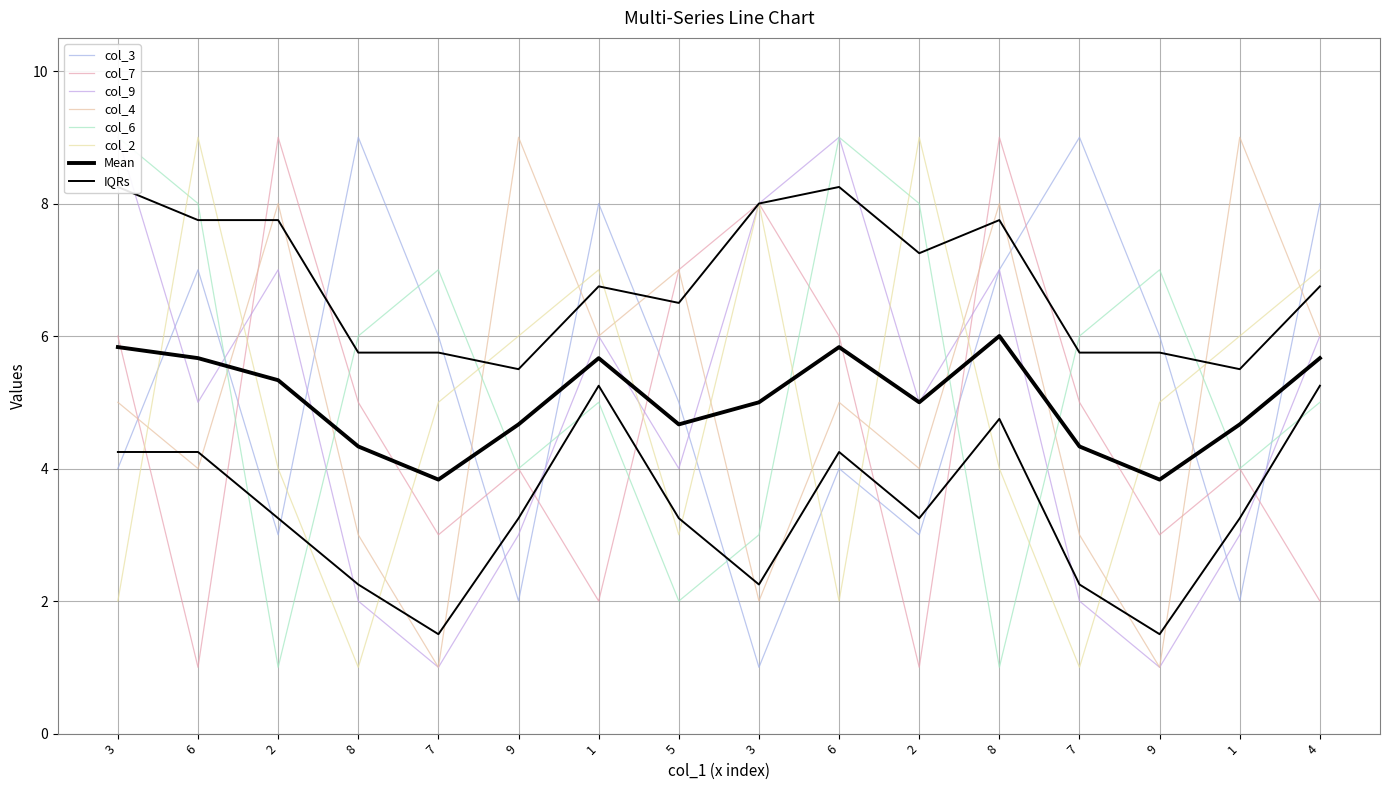

Reading right to left, extract all data points from this chart.

col_3: 4=8	1=2	9=6	7=9	8=7	2=3	6=4	3=1	5=5	1=8	9=2	7=6	8=9	2=3	6=7	3=4
col_7: 4=2	1=4	9=3	7=5	8=9	2=1	6=6	3=8	5=7	1=2	9=4	7=3	8=5	2=9	6=1	3=6
col_9: 4=6	1=3	9=1	7=2	8=7	2=5	6=9	3=8	5=4	1=6	9=3	7=1	8=2	2=7	6=5	3=9
col_4: 4=6	1=9	9=1	7=3	8=8	2=4	6=5	3=2	5=7	1=6	9=9	7=1	8=3	2=8	6=4	3=5
col_6: 4=5	1=4	9=7	7=6	8=1	2=8	6=9	3=3	5=2	1=5	9=4	7=7	8=6	2=1	6=8	3=9
col_2: 4=7	1=6	9=5	7=1	8=4	2=9	6=2	3=8	5=3	1=7	9=6	7=5	8=1	2=4	6=9	3=2